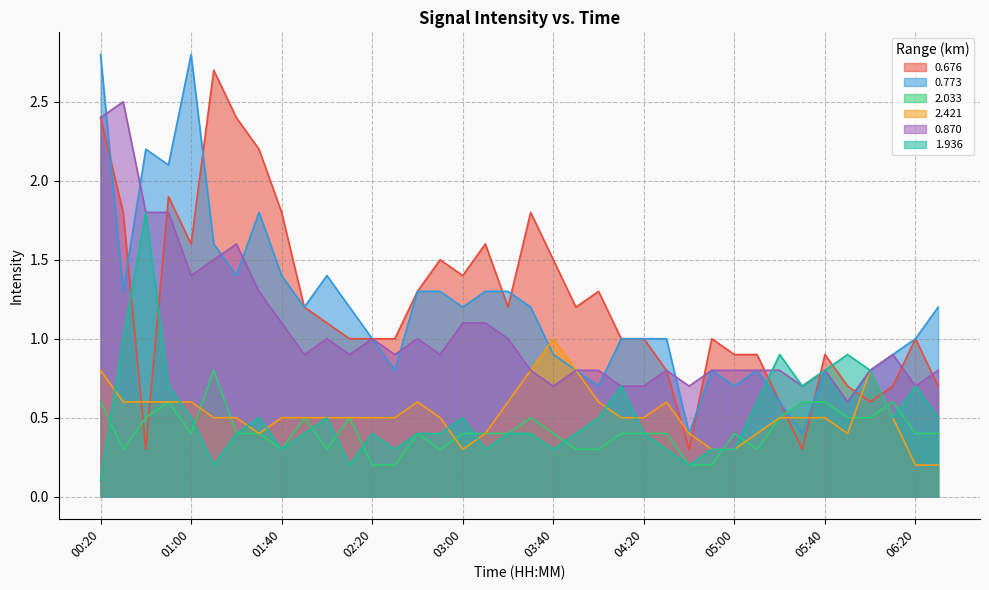

At which category is the sum across all series the highest?

00:20